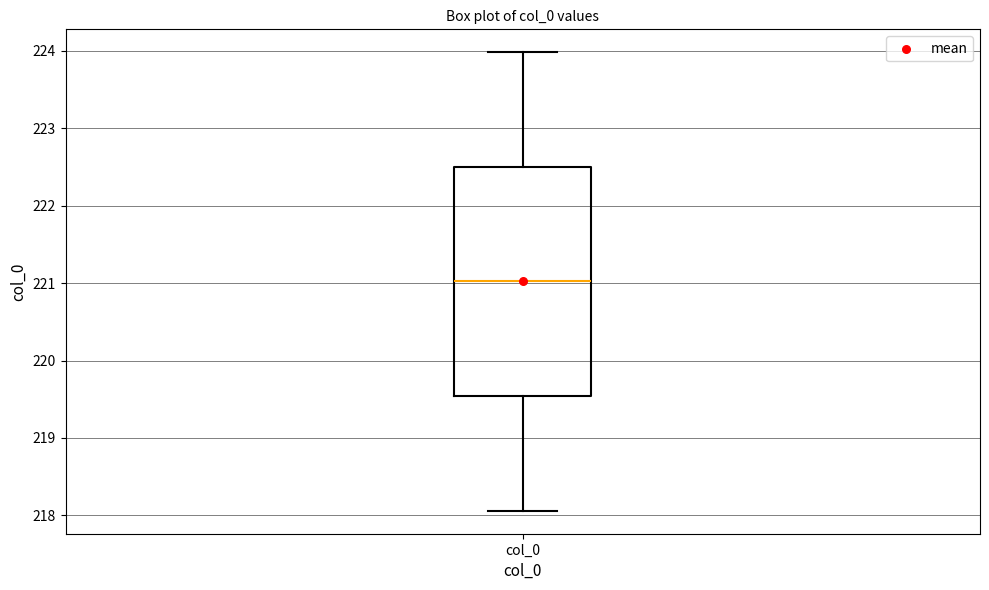

Where does the median line of the box for col_0 sit on the y-axis? The values are not printed on the chart, so give them approximately, as read against the axis.

221.0